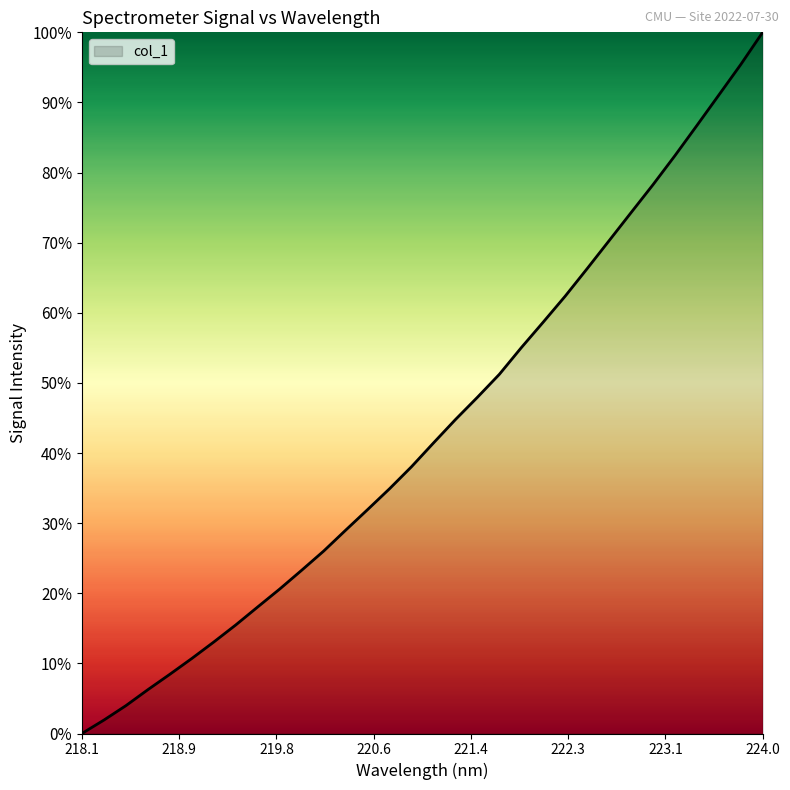

What is the greatest value displayed?

100.0